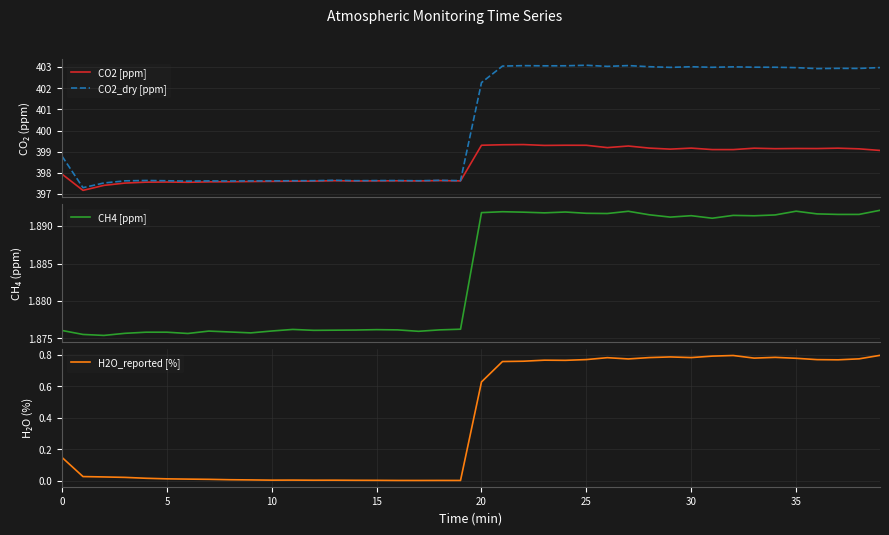

What is the spread (max minus min) of values at 15?

397.6